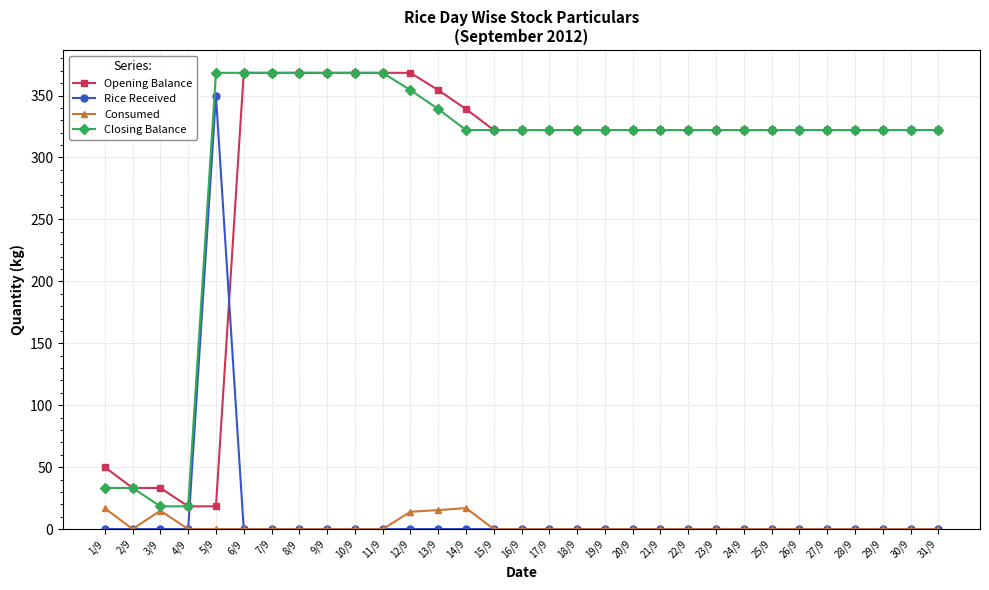

What is the difference between the Opening Balance values at 7/9 and 18/9?

46.2